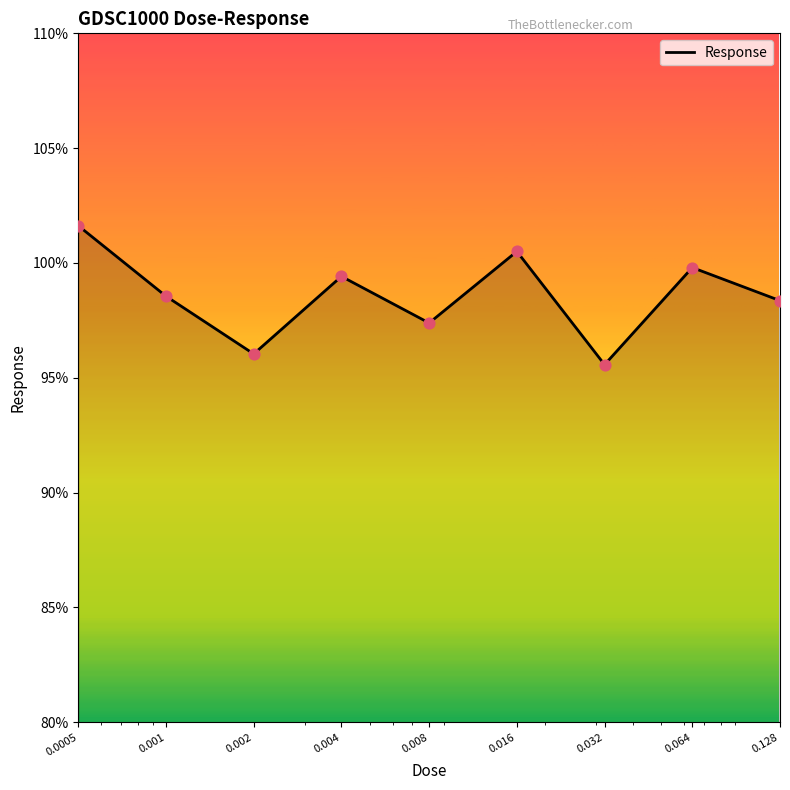

What is the difference between the maximum and minimum values?

6.1